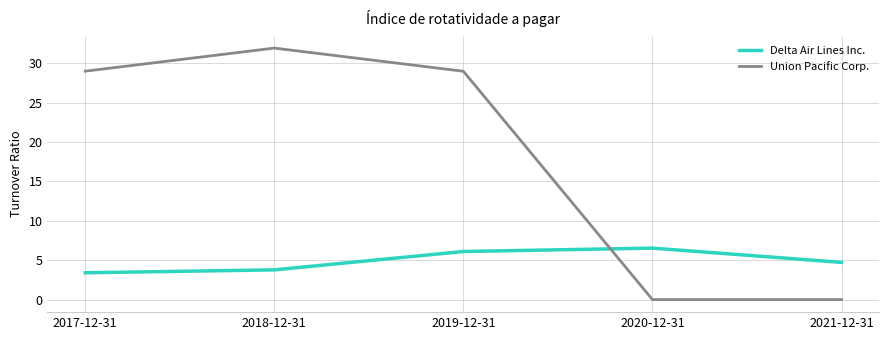

What position from the right is 2020-12-31?

2